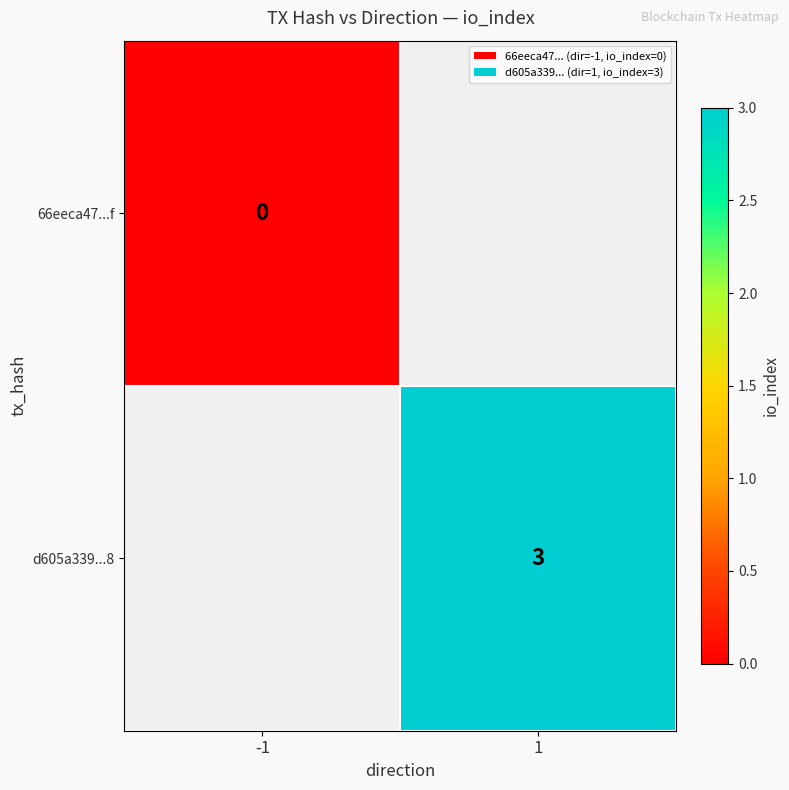

Is it true that d605a339...8 equals 1 at 1?

False